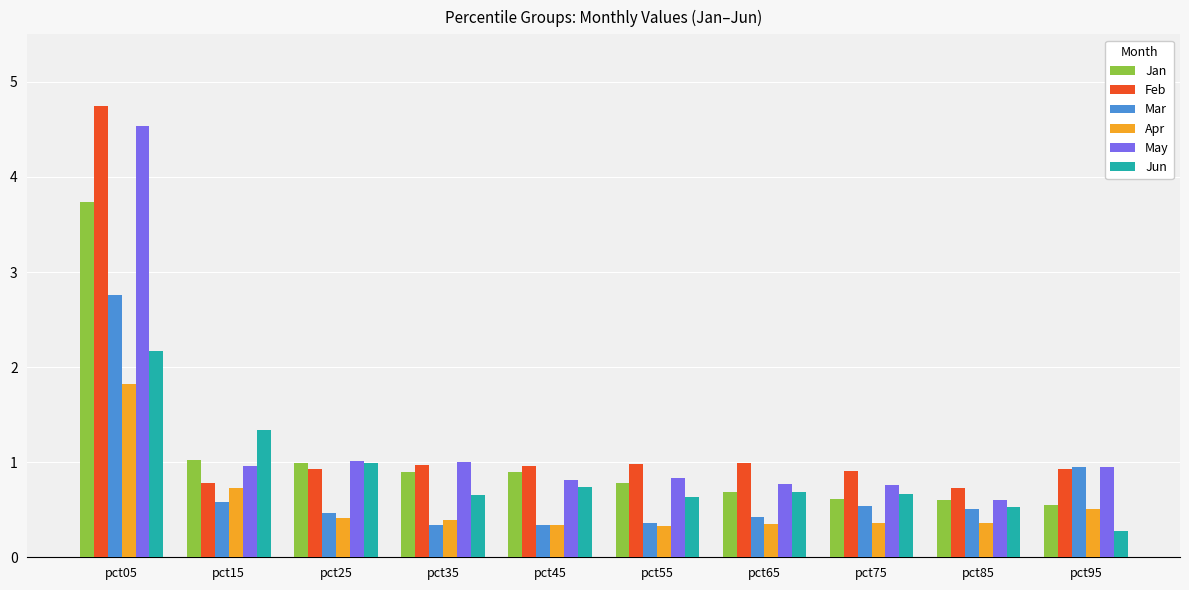

List the series in order of their peak value, highest first.

Feb, May, Jan, Mar, Jun, Apr